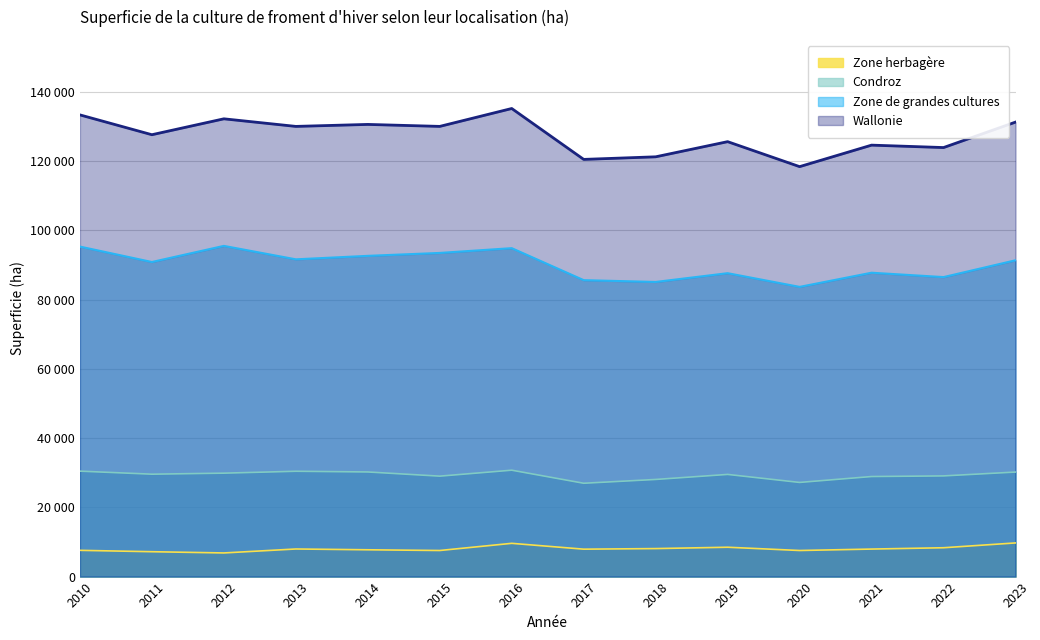

Where is the first local minimum for Condroz?

2011